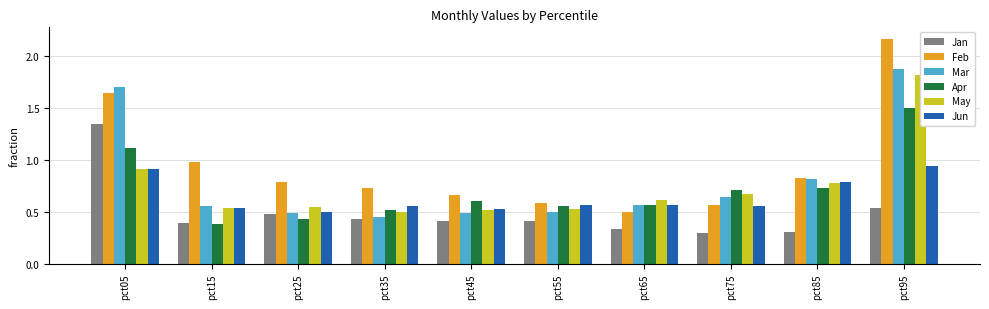

How many Mar values are between 0 and 1?

8